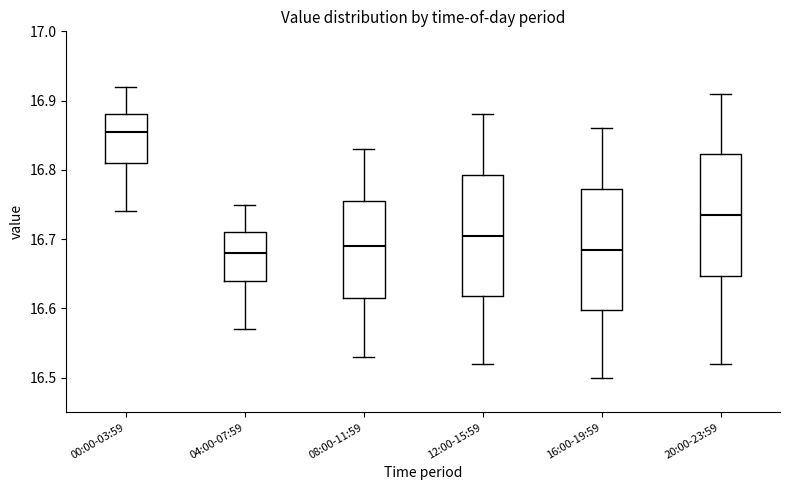

Where does the upper whisker of the box for 12:00-15:59 end on the y-axis? The values are not printed on the chart, so give them approximately, as read against the axis.

16.88